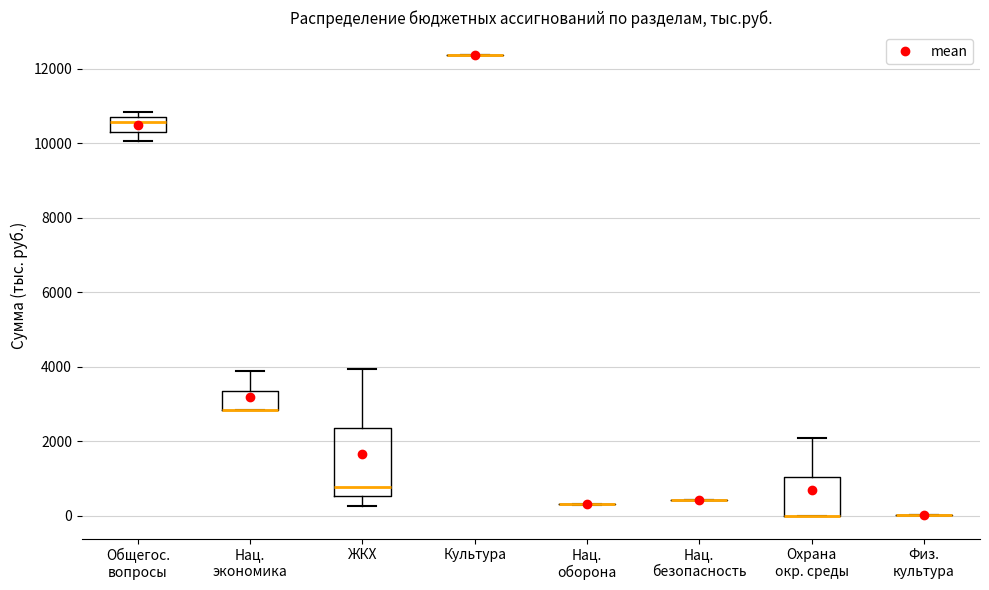

Which box is the tallest, from its lower edge to its upper edge?

ЖКХ